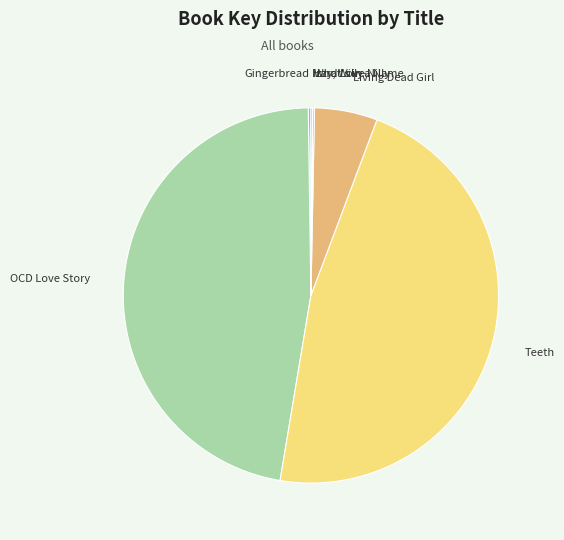

The Living Dead Girl slice represents 5% of the pie. True or false?

True